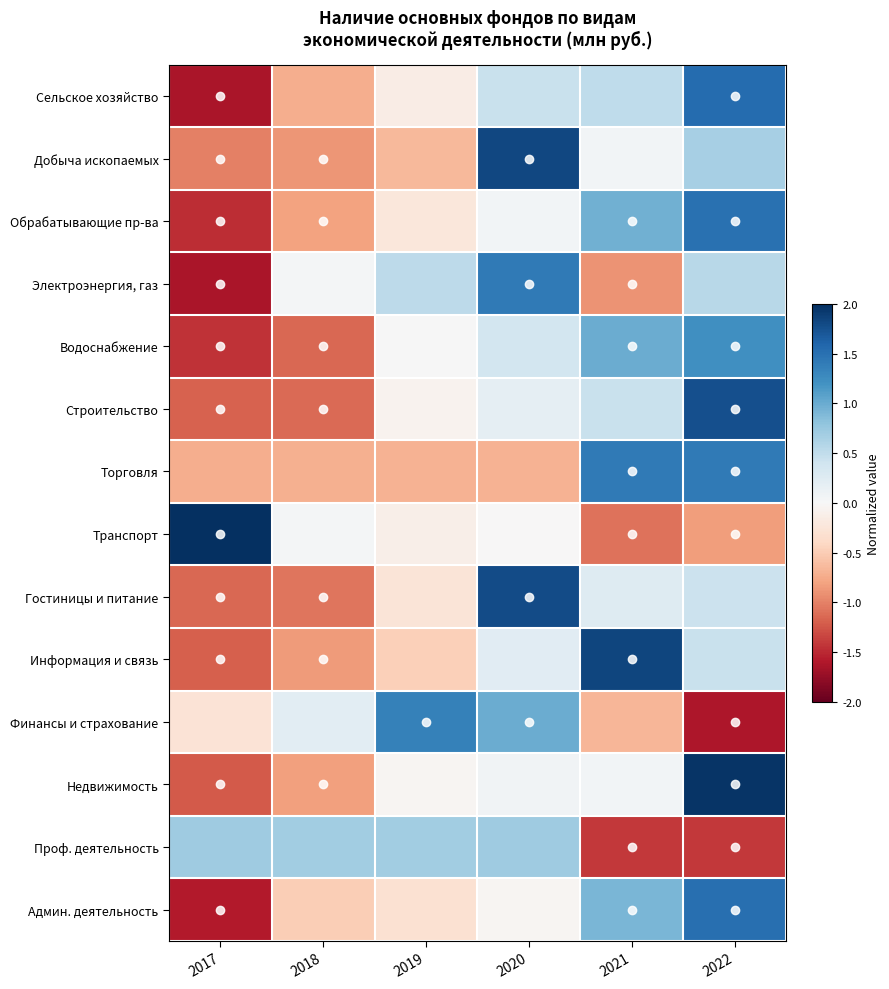

Reading left to right, what are all the values shown in this chart?

Сельское хозяйство: 2017=-1.6	2018=-0.7	2019=-0.1	2020=0.5	2021=0.5	2022=1.5
Добыча ископаемых: 2017=-1.0	2018=-0.9	2019=-0.6	2020=1.8	2021=0.1	2022=0.7
Обрабатывающие пр-ва: 2017=-1.5	2018=-0.8	2019=-0.2	2020=0.1	2021=1.0	2022=1.5
Электроэнергия, газ: 2017=-1.6	2018=0.0	2019=0.5	2020=1.4	2021=-0.9	2022=0.6
Водоснабжение: 2017=-1.4	2018=-1.1	2019=0.0	2020=0.4	2021=1.0	2022=1.2
Строительство: 2017=-1.2	2018=-1.1	2019=-0.1	2020=0.2	2021=0.4	2022=1.8
Торговля: 2017=-0.7	2018=-0.7	2019=-0.7	2020=-0.7	2021=1.4	2022=1.4
Транспорт: 2017=2.0	2018=0.0	2019=-0.1	2020=-0.0	2021=-1.1	2022=-0.8
Гостиницы и питание: 2017=-1.2	2018=-1.1	2019=-0.3	2020=1.8	2021=0.3	2022=0.4
Информация и связь: 2017=-1.2	2018=-0.8	2019=-0.5	2020=0.2	2021=1.8	2022=0.5
Финансы и страхование: 2017=-0.3	2018=0.2	2019=1.3	2020=1.0	2021=-0.7	2022=-1.6
Недвижимость: 2017=-1.2	2018=-0.8	2019=-0.0	2020=0.1	2021=0.1	2022=2.0
Проф. деятельность: 2017=0.7	2018=0.7	2019=0.7	2020=0.7	2021=-1.4	2022=-1.4
Админ. деятельность: 2017=-1.6	2018=-0.5	2019=-0.3	2020=-0.0	2021=0.9	2022=1.5